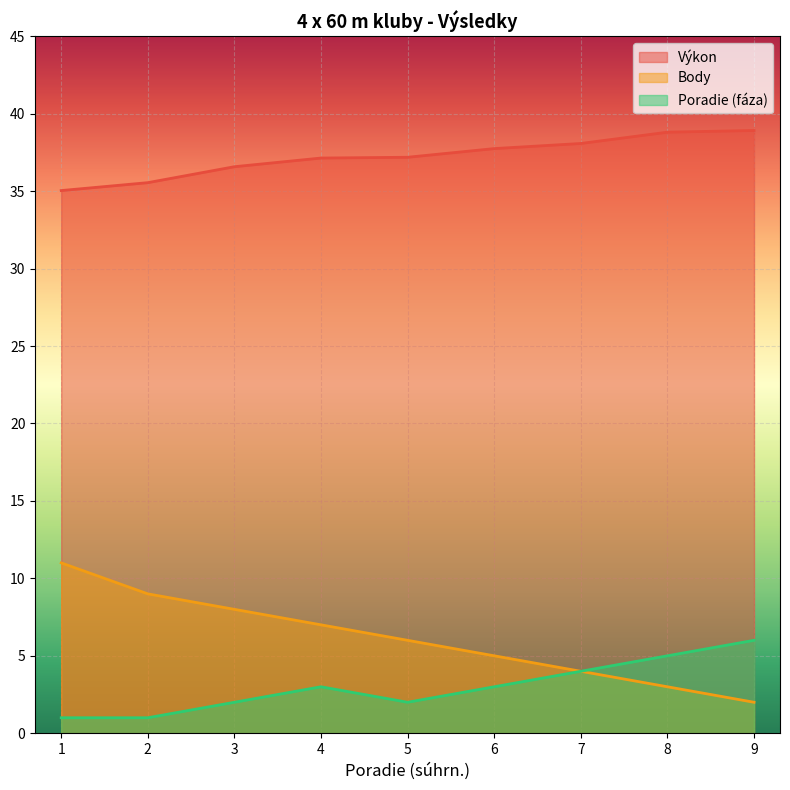

The value of Body at 1 is 11.0. True or false?

True